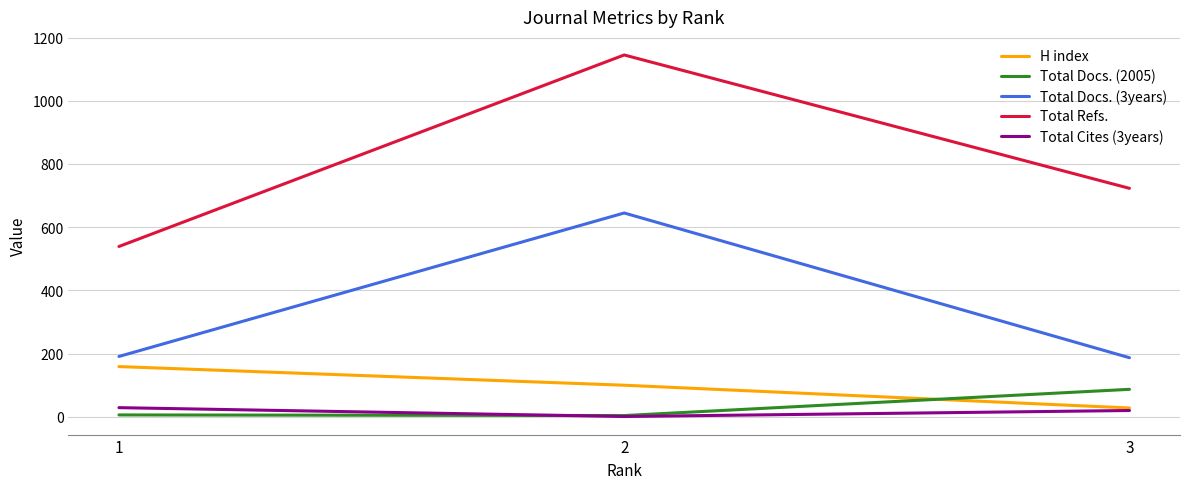

How many distinct data groups are displayed?

5